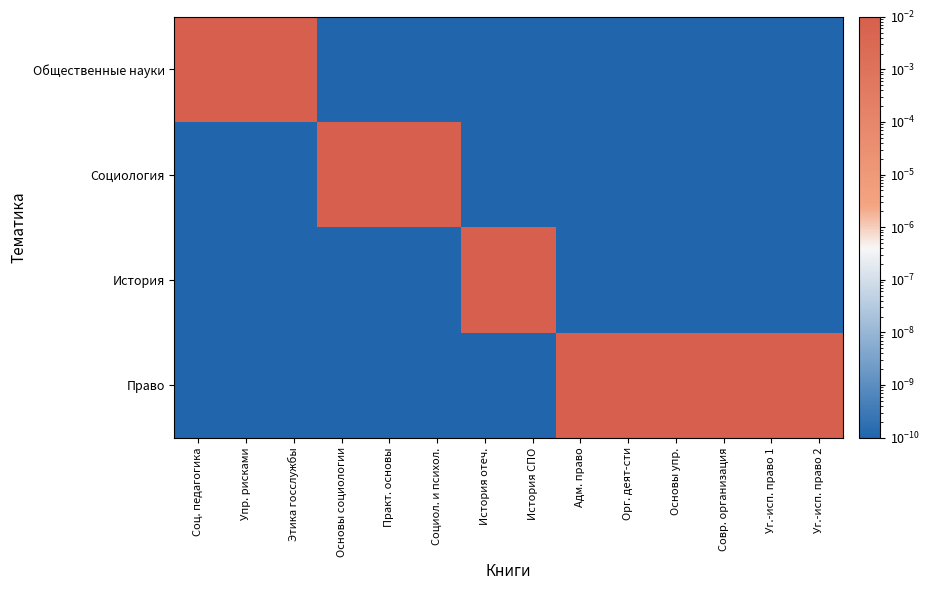

Count the number of categories in the chart.

14